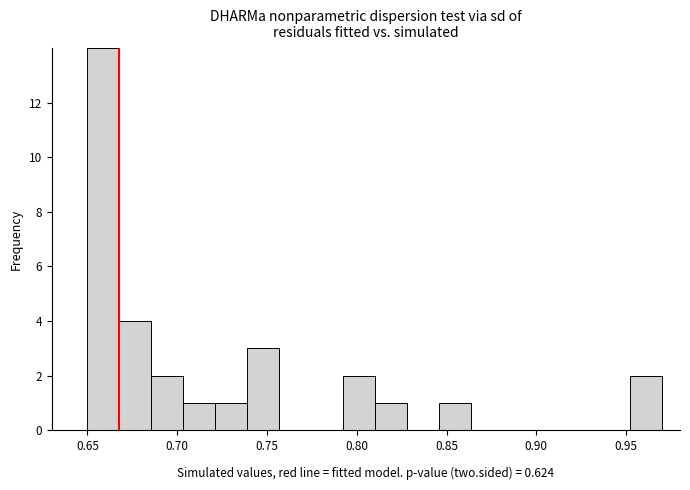

Around what value on the x-axis is the tallest bar? Give the approximate position of its centre, as read against the axis.

0.660